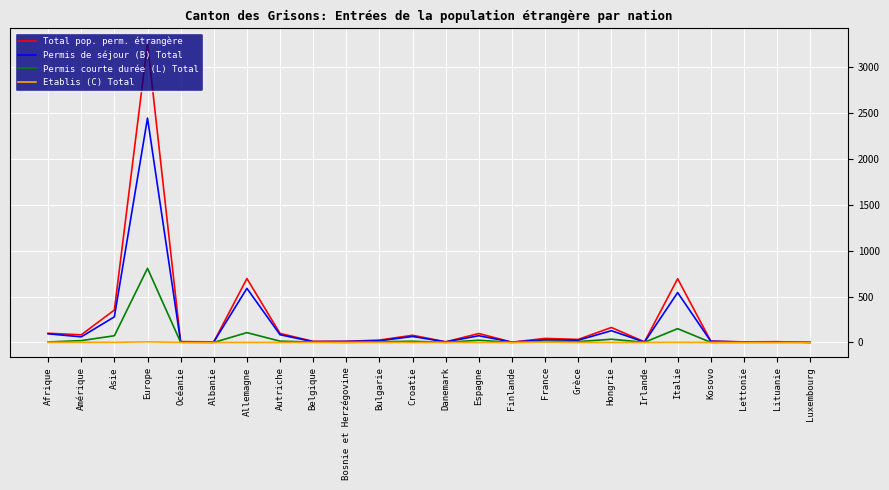

What value does the Total pop. perm. étrangère series have at Bosnie et Herzégovine, to the nearest 10?

10